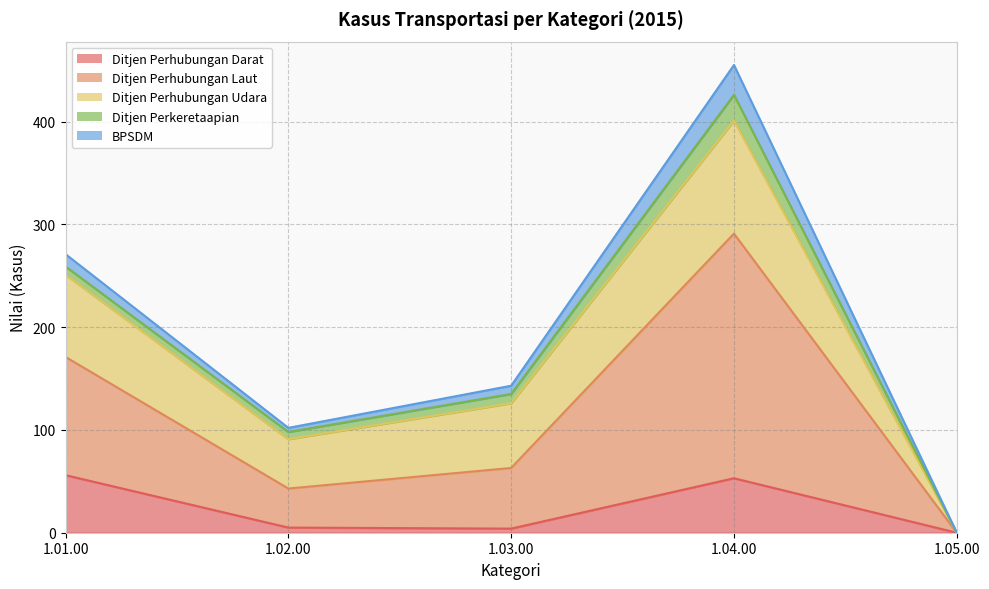

What is the difference between the maximum and minimum values in the Ditjen Perkeretaapian series?

25